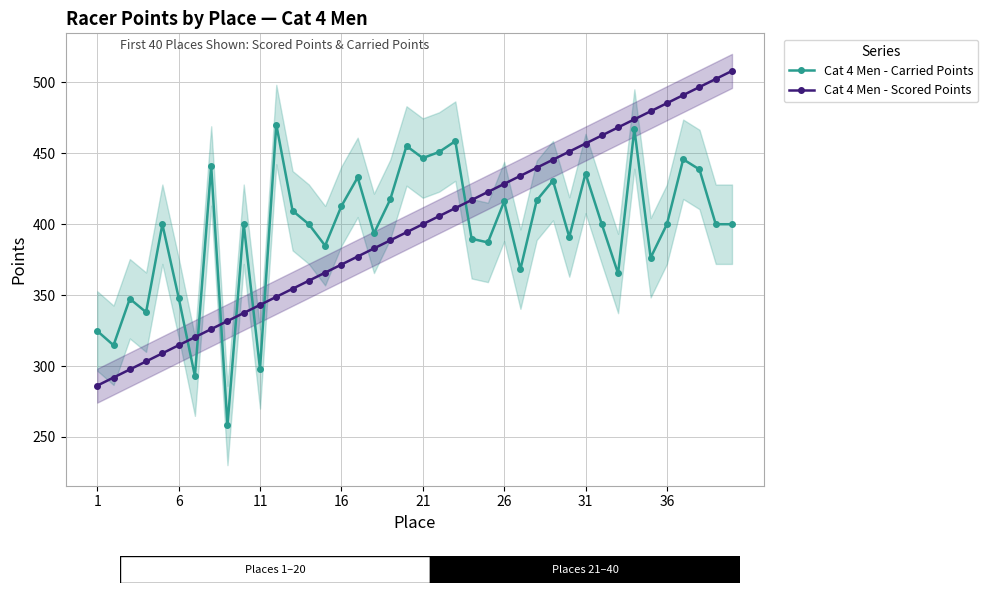

Rank the series by their maximum value, from lowest to highest.

Cat 4 Men - Carried Points, Cat 4 Men - Scored Points